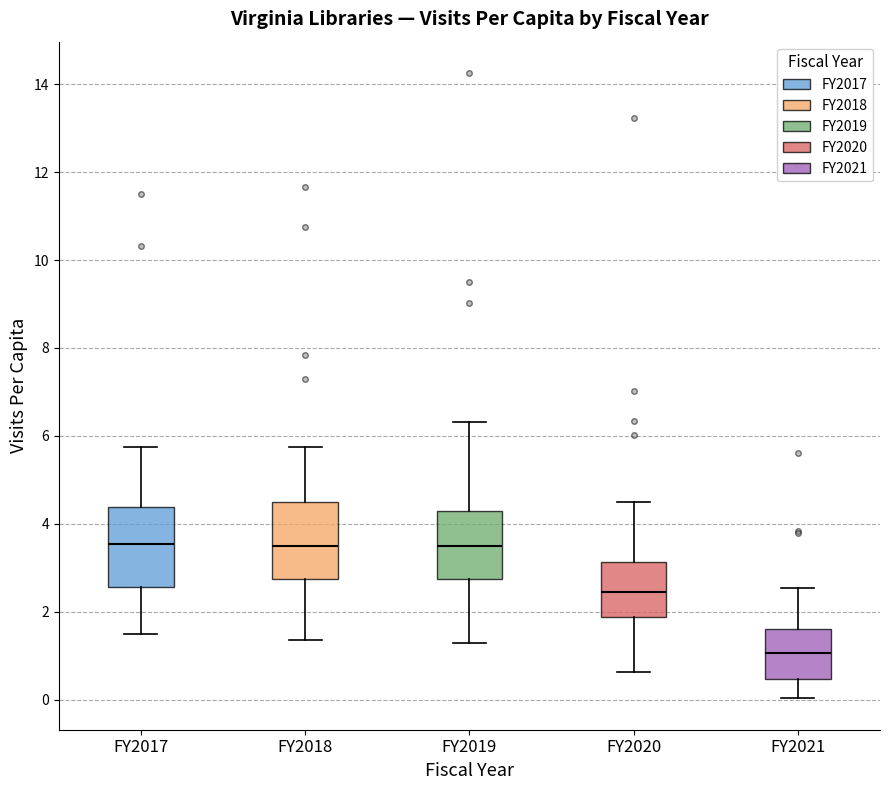

Where does the upper whisker of the box for FY2019 end on the y-axis? The values are not printed on the chart, so give them approximately, as read against the axis.

6.4